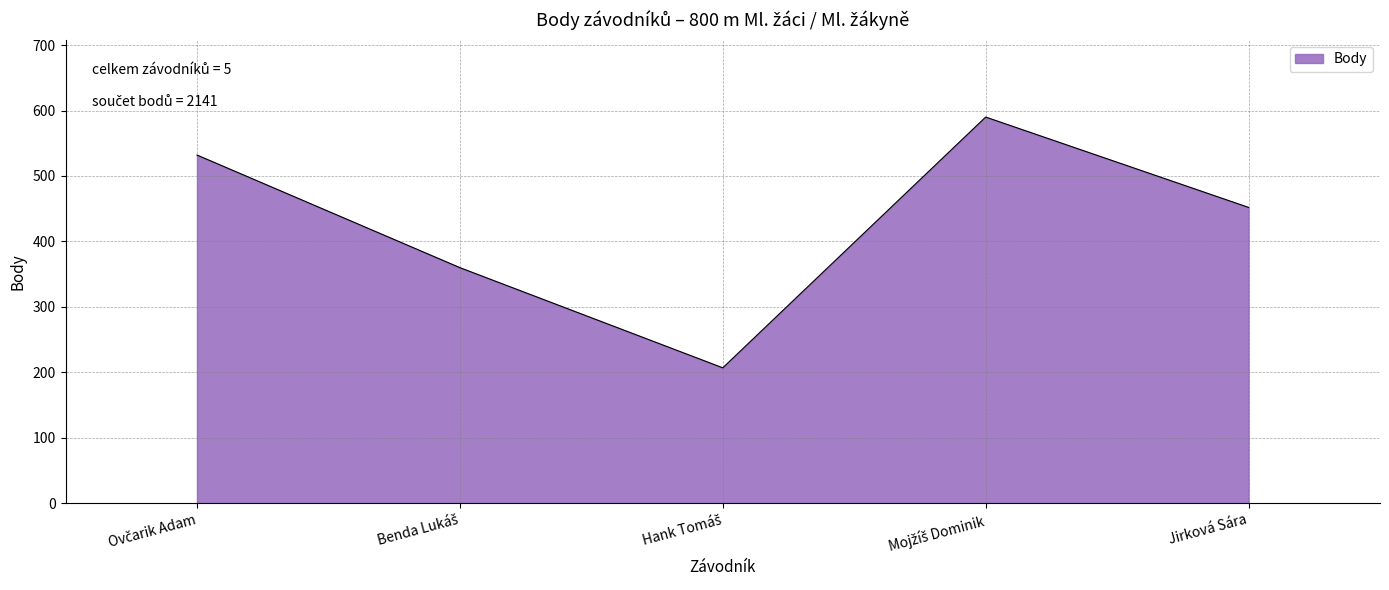

Reading left to right, transcribe all the data shown in this chart.

532	360	207	590	452